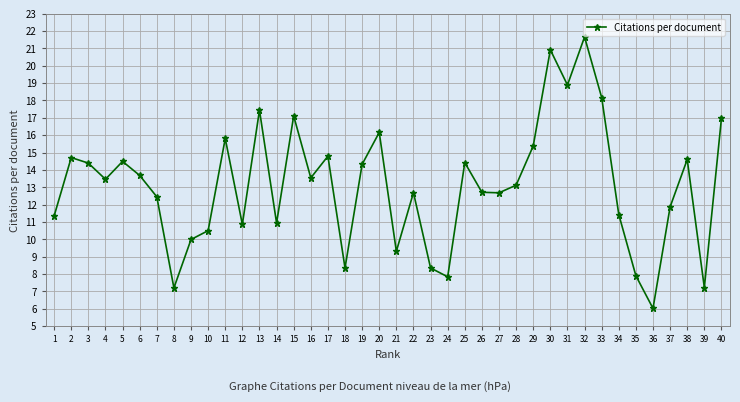

What value does the data have at 4?

13.5